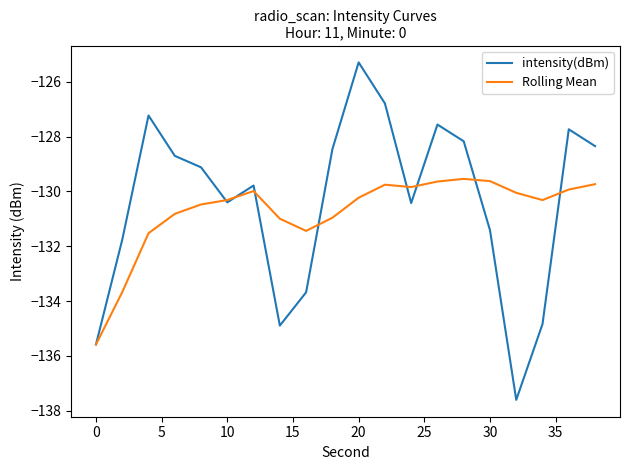

List the series in order of their peak value, lowest first.

Rolling Mean, intensity(dBm)